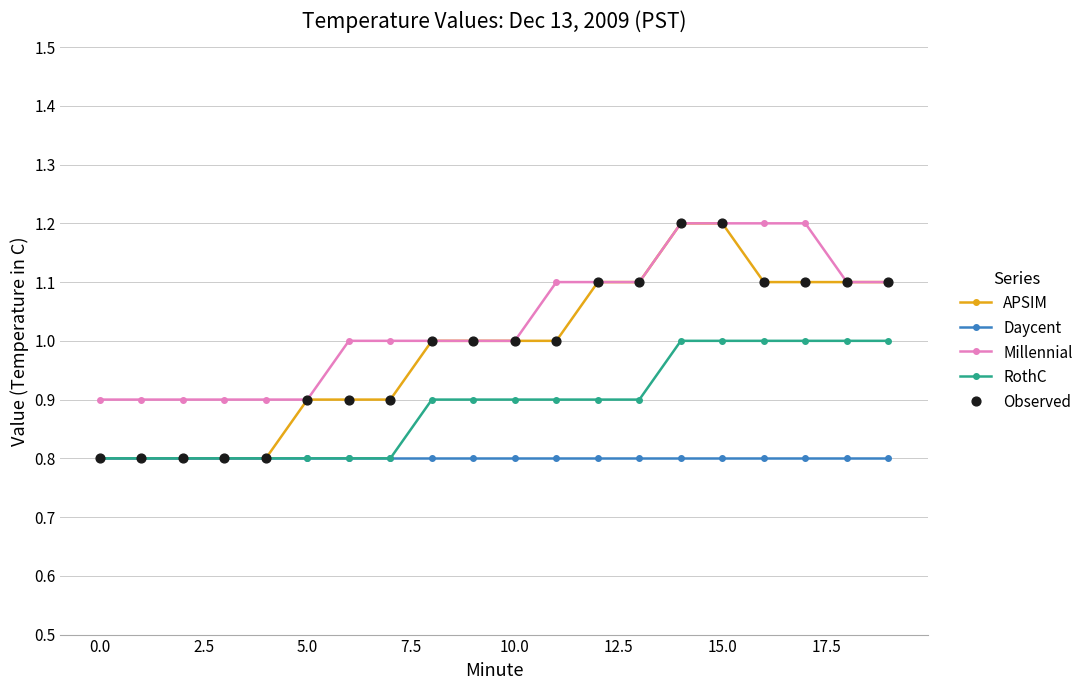

Which series has the widest spread of values?

APSIM